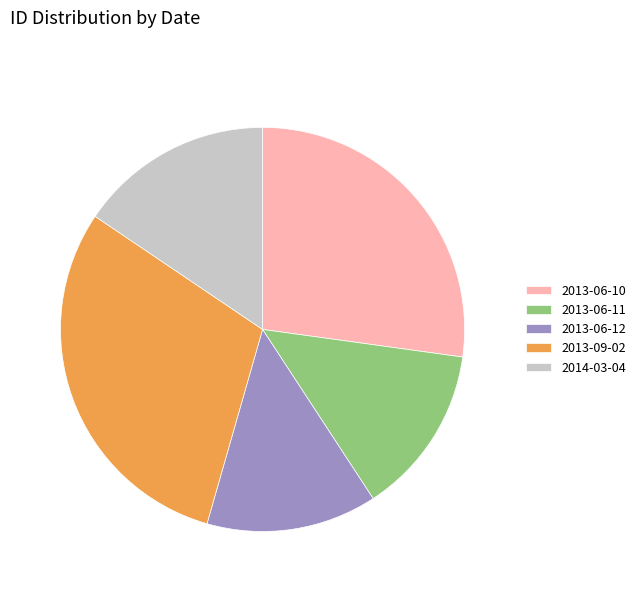

Is it true that 2014-03-04 is 16% of the pie?

True